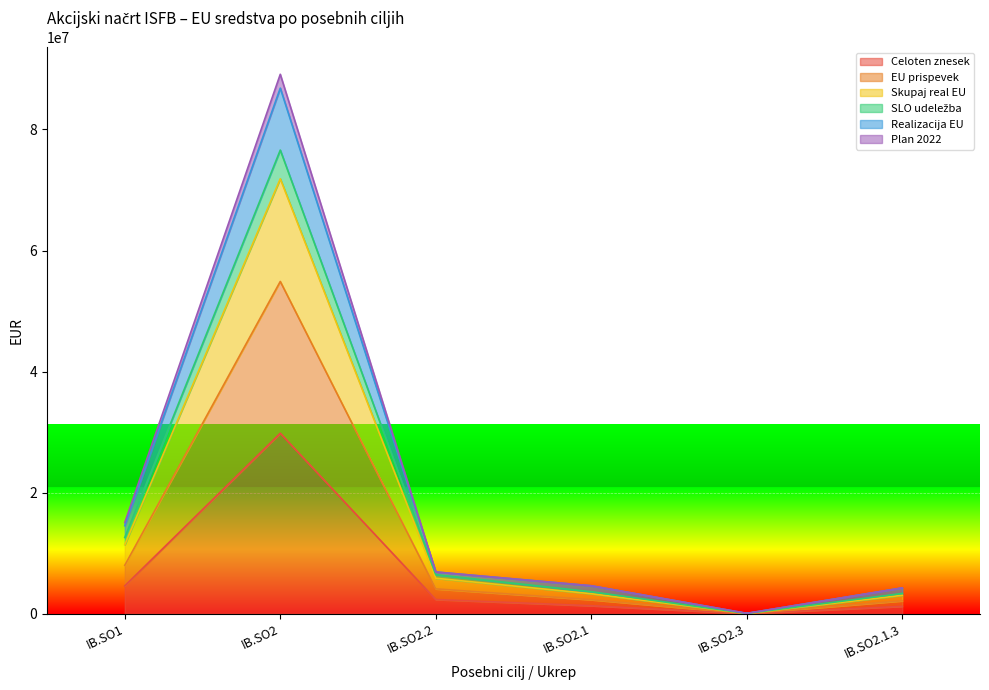

Which category has the highest value in the Plan 2022 series?

IB.SO2